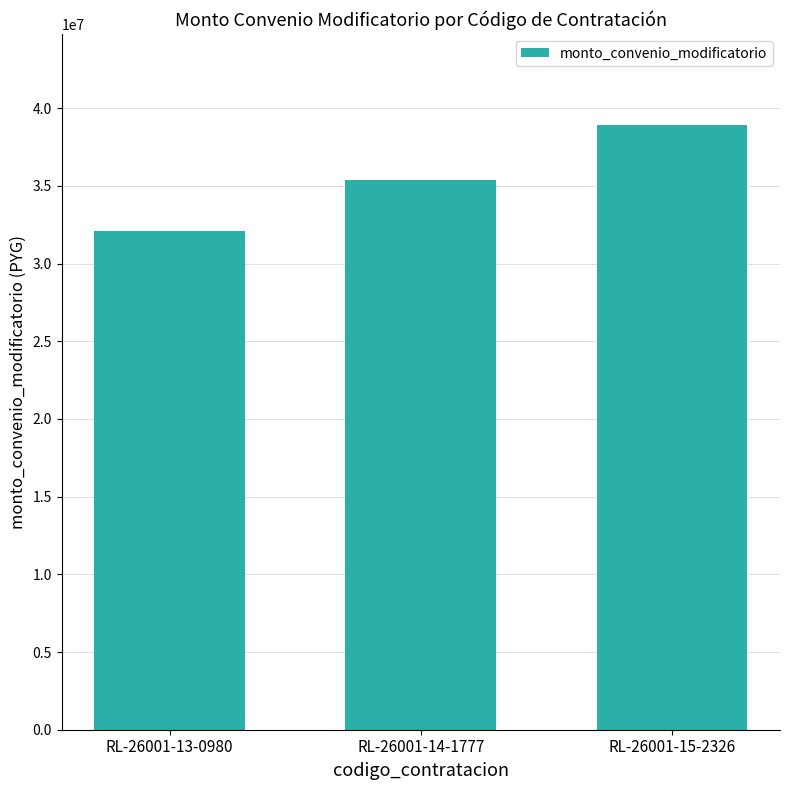

What is the greatest value displayed?

38940000